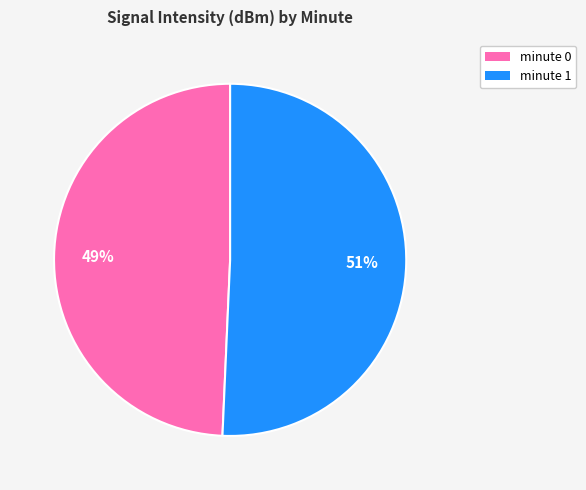

To the nearest percent, what is the average slice percentage?

50%